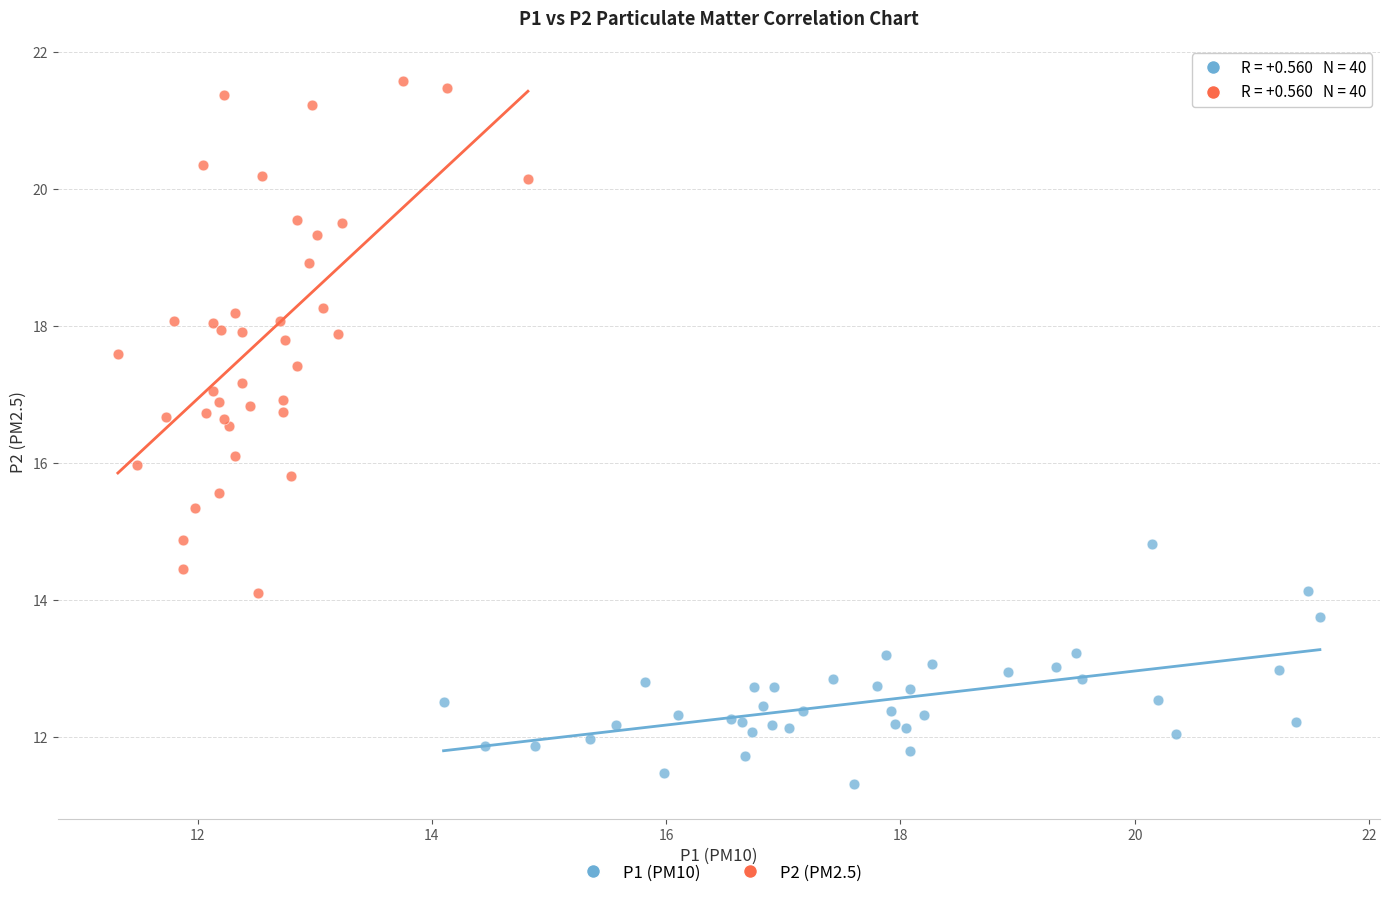

Which series reaches the minimum Y coordinate?

P1 (PM10)